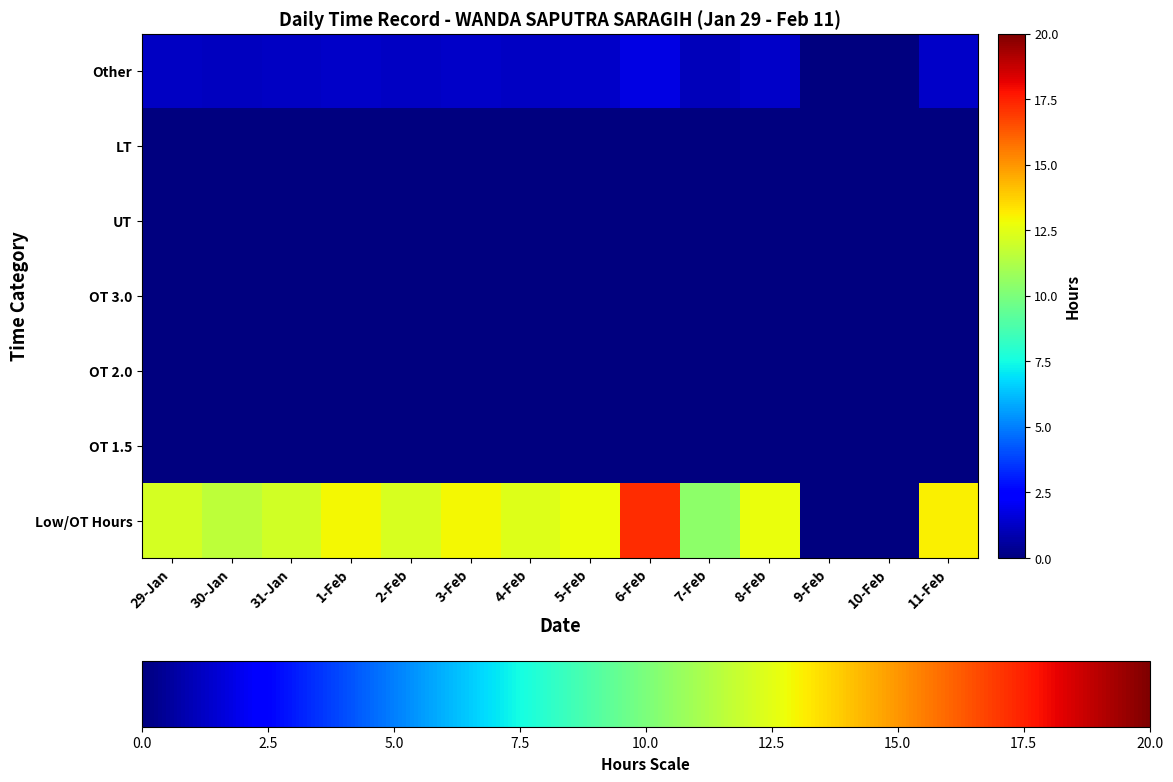

Reading left to right, what are all the values shown in this chart?

Low/OT Hours: 29-Jan=12.1	30-Jan=11.6	31-Jan=12.1	1-Feb=12.9	2-Feb=12.3	3-Feb=13.0	4-Feb=12.4	5-Feb=12.8	6-Feb=17.2	7-Feb=10.4	8-Feb=12.7	9-Feb=0.0	10-Feb=0.0	11-Feb=13.1
OT 1.5: 29-Jan=0.0	30-Jan=0.0	31-Jan=0.0	1-Feb=0.0	2-Feb=0.0	3-Feb=0.0	4-Feb=0.0	5-Feb=0.0	6-Feb=0.0	7-Feb=0.0	8-Feb=0.0	9-Feb=0.0	10-Feb=0.0	11-Feb=0.0
OT 2.0: 29-Jan=0.0	30-Jan=0.0	31-Jan=0.0	1-Feb=0.0	2-Feb=0.0	3-Feb=0.0	4-Feb=0.0	5-Feb=0.0	6-Feb=0.0	7-Feb=0.0	8-Feb=0.0	9-Feb=0.0	10-Feb=0.0	11-Feb=0.0
OT 3.0: 29-Jan=0.0	30-Jan=0.0	31-Jan=0.0	1-Feb=0.0	2-Feb=0.0	3-Feb=0.0	4-Feb=0.0	5-Feb=0.0	6-Feb=0.0	7-Feb=0.0	8-Feb=0.0	9-Feb=0.0	10-Feb=0.0	11-Feb=0.0
UT: 29-Jan=0.0	30-Jan=0.0	31-Jan=0.0	1-Feb=0.0	2-Feb=0.0	3-Feb=0.0	4-Feb=0.0	5-Feb=0.0	6-Feb=0.0	7-Feb=0.0	8-Feb=0.0	9-Feb=0.0	10-Feb=0.0	11-Feb=0.0
LT: 29-Jan=0.0	30-Jan=0.0	31-Jan=0.0	1-Feb=0.0	2-Feb=0.0	3-Feb=0.0	4-Feb=0.0	5-Feb=0.0	6-Feb=0.0	7-Feb=0.0	8-Feb=0.0	9-Feb=0.0	10-Feb=0.0	11-Feb=0.0
Other: 29-Jan=1.2	30-Jan=1.2	31-Jan=1.2	1-Feb=1.3	2-Feb=1.2	3-Feb=1.3	4-Feb=1.2	5-Feb=1.3	6-Feb=1.7	7-Feb=1.0	8-Feb=1.3	9-Feb=0.0	10-Feb=0.0	11-Feb=1.3